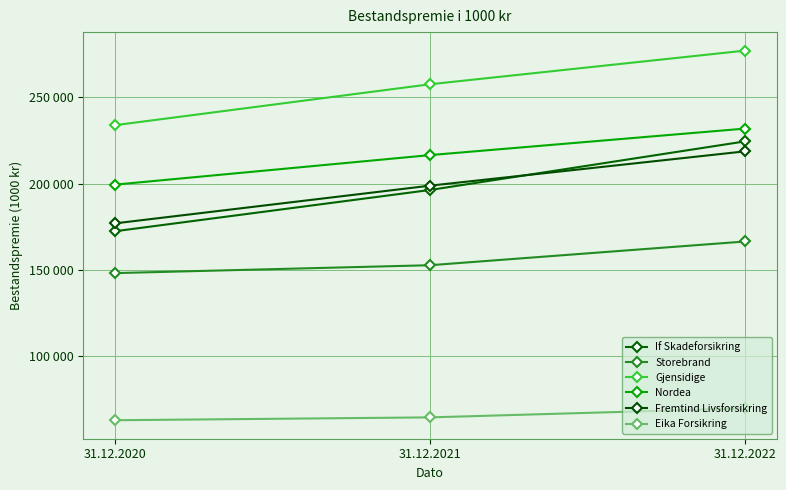

What is the average value of the Storebrand series?

155818